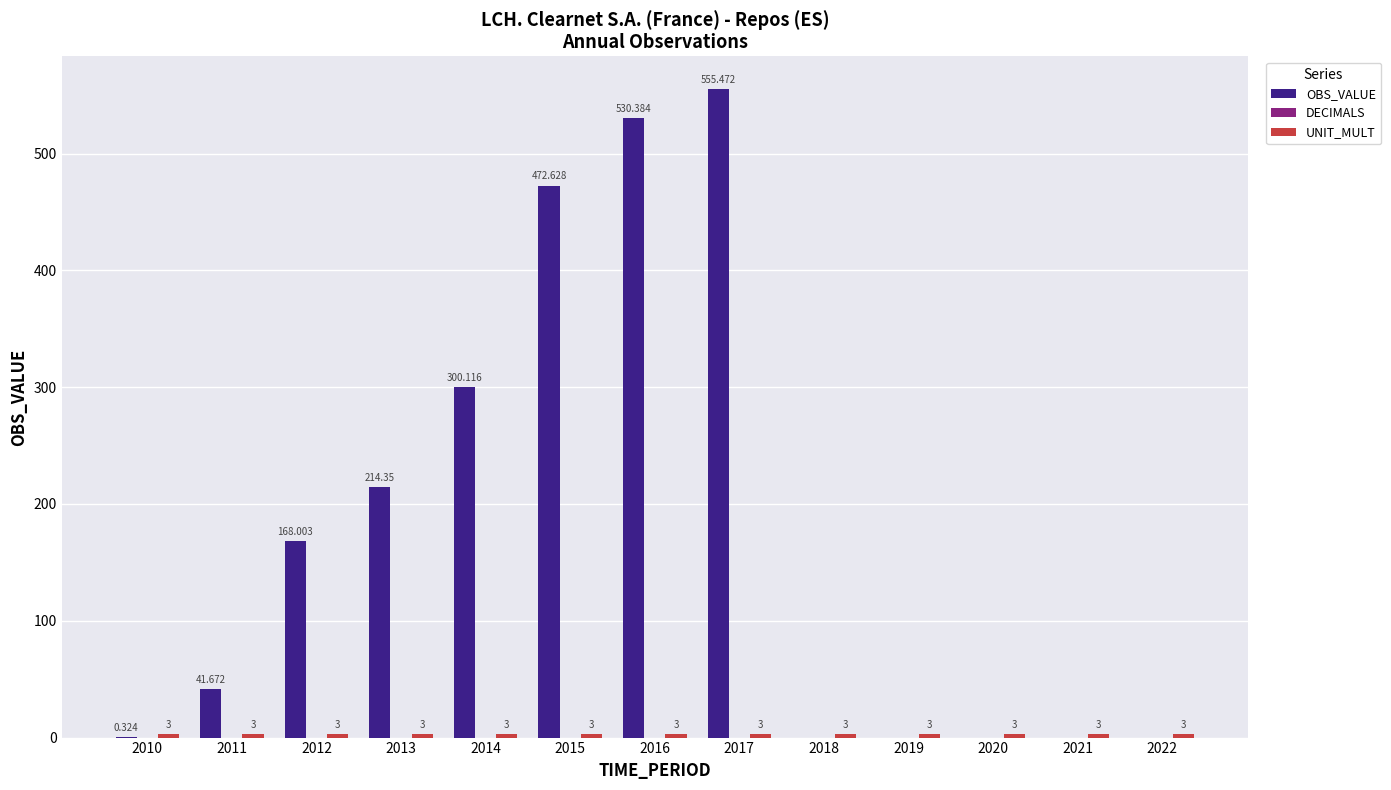

Between 2012 and 2014, which series saw the biggest shift?

OBS_VALUE